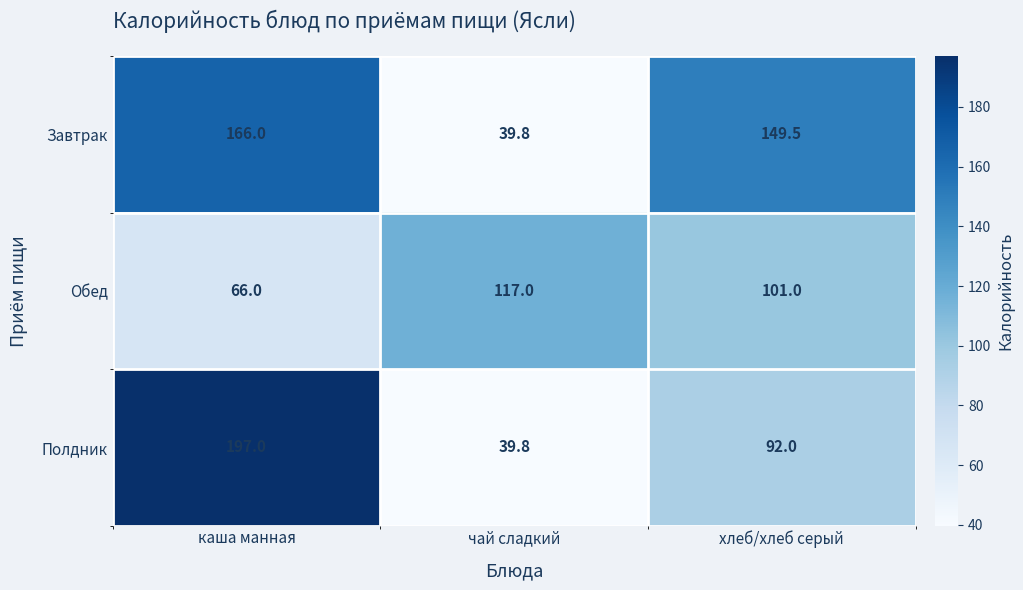

At how many categories does at least one series exceed 136?

2